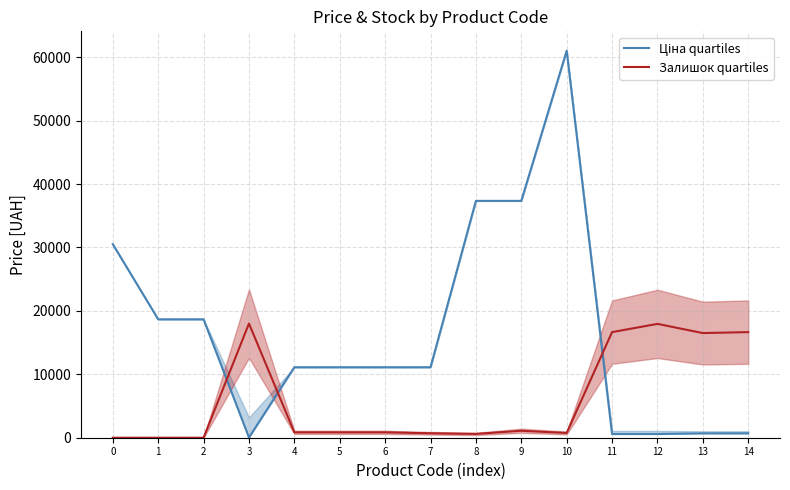

At 0, list the series in order from largest to smallest.

Ціна quartiles, Залишок quartiles